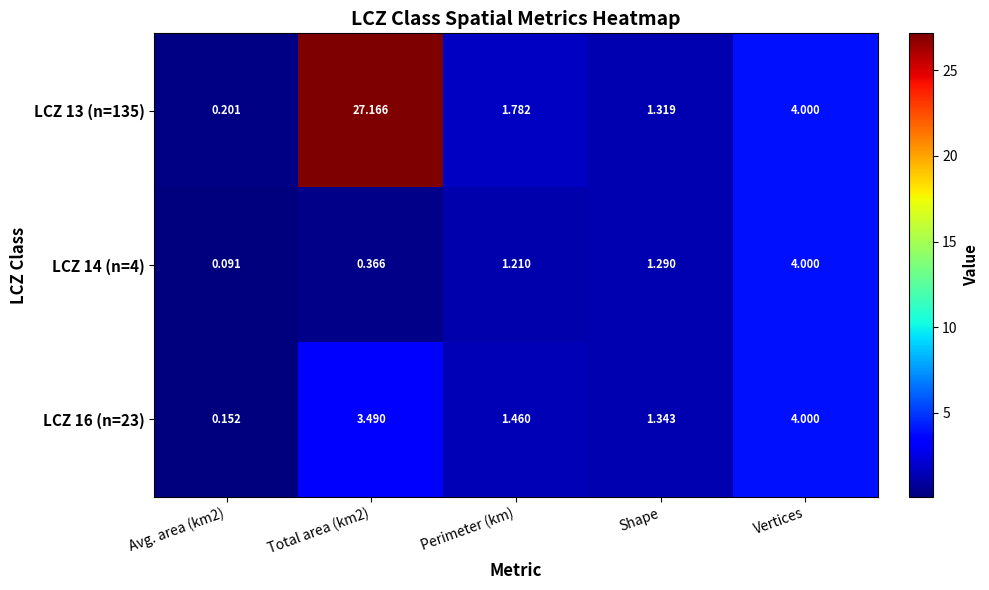

At how many categories does at least one series exceed 0?

5